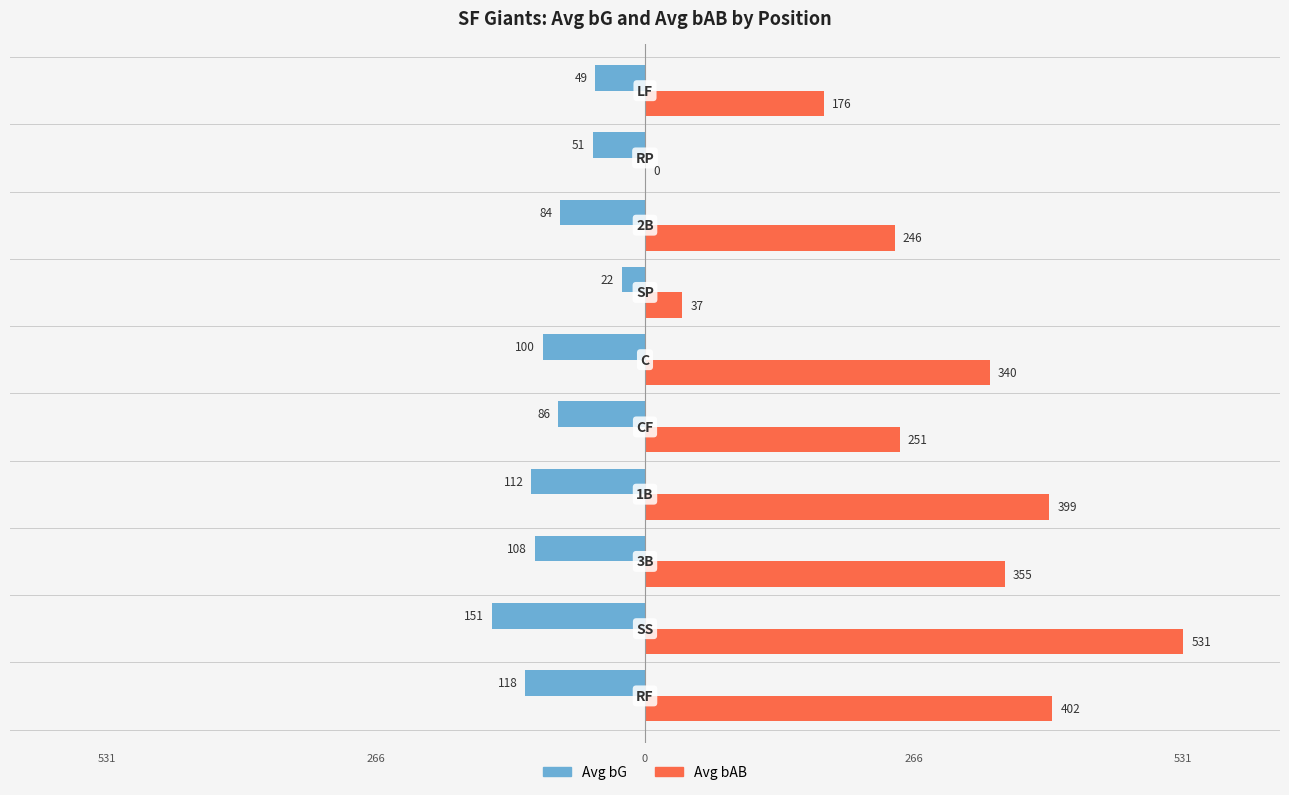

What are all the series names shown in the legend?

Avg bG, Avg bAB